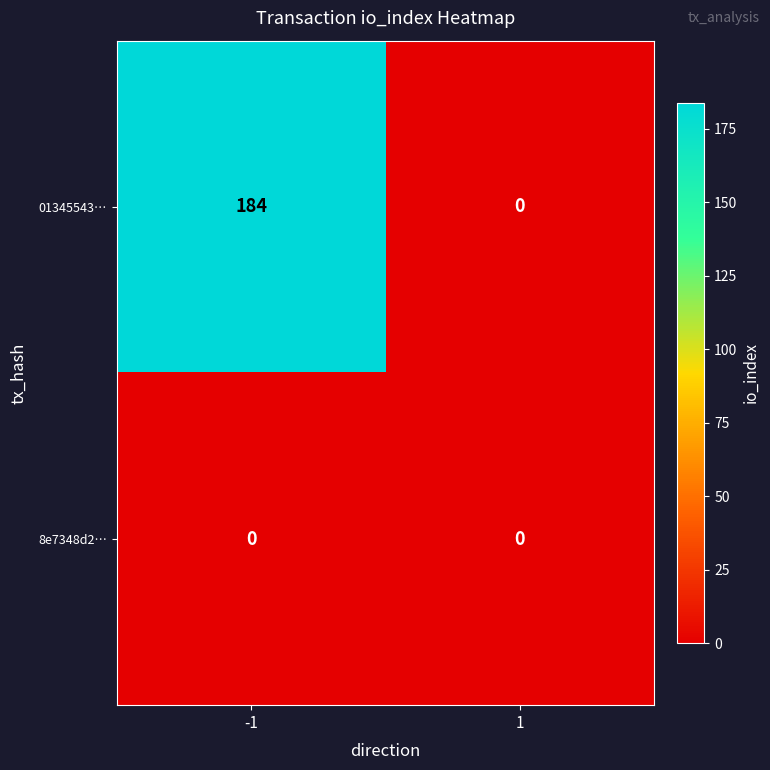

Rank the series by their maximum value, from lowest to highest.

8e7348d2…, 01345543…